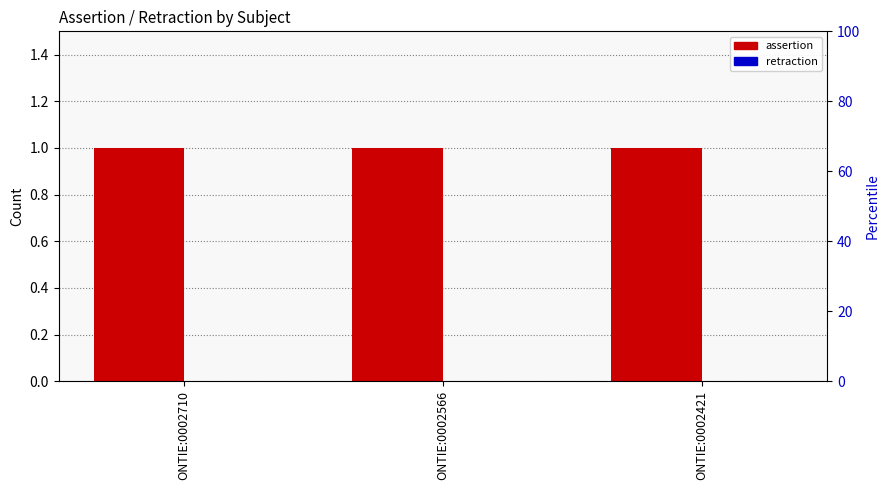

At how many categories does at least one series exceed 0?

3